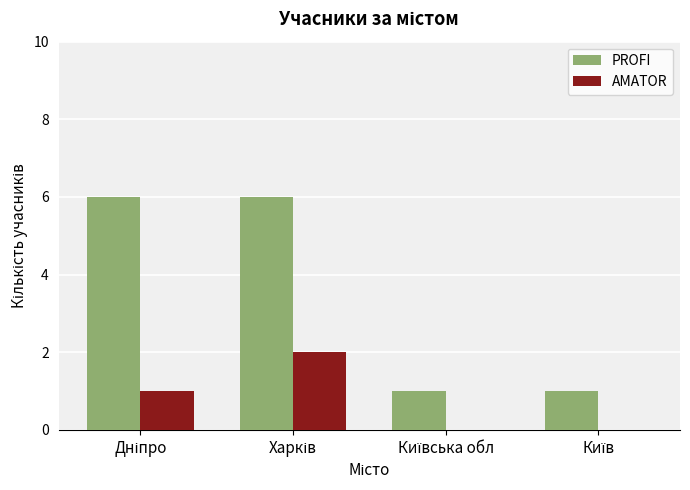

Which series has the largest total across all categories?

PROFI